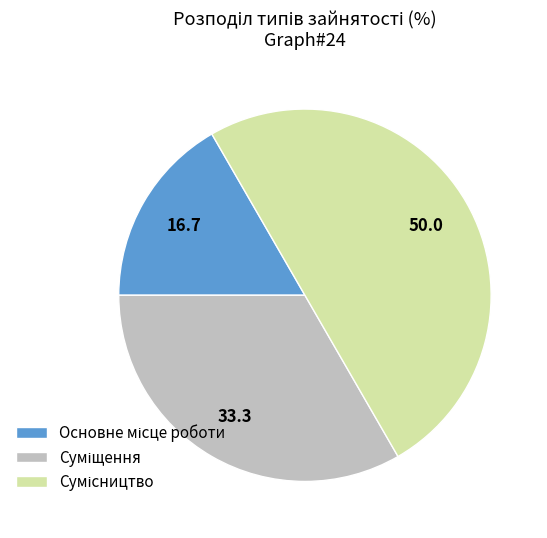

How many segments does this pie chart have?

3